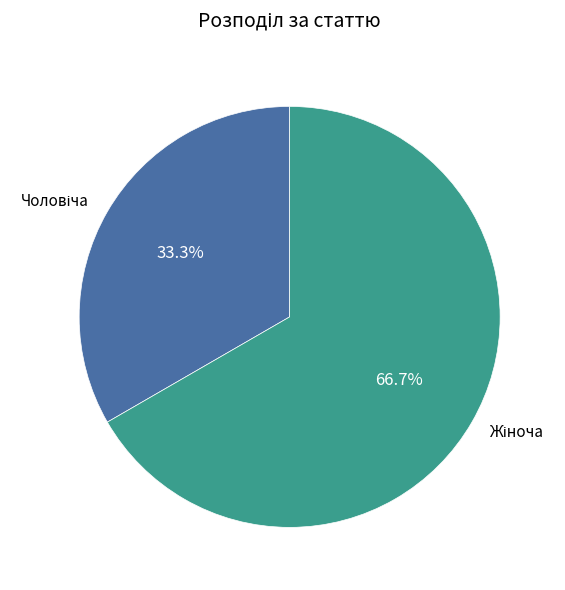

How many segments does this pie chart have?

2